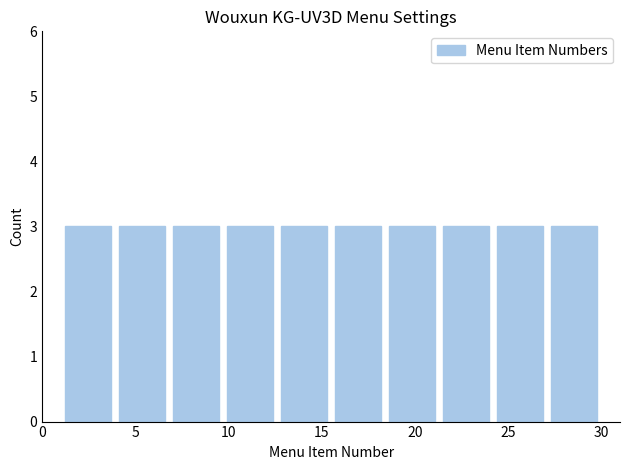

What is the height of the bar covering 3.9 to 6.8 on the x-axis? Neither the bar edges nor the heights are printed on the chart, so give them approximately, as read against the axes.

3